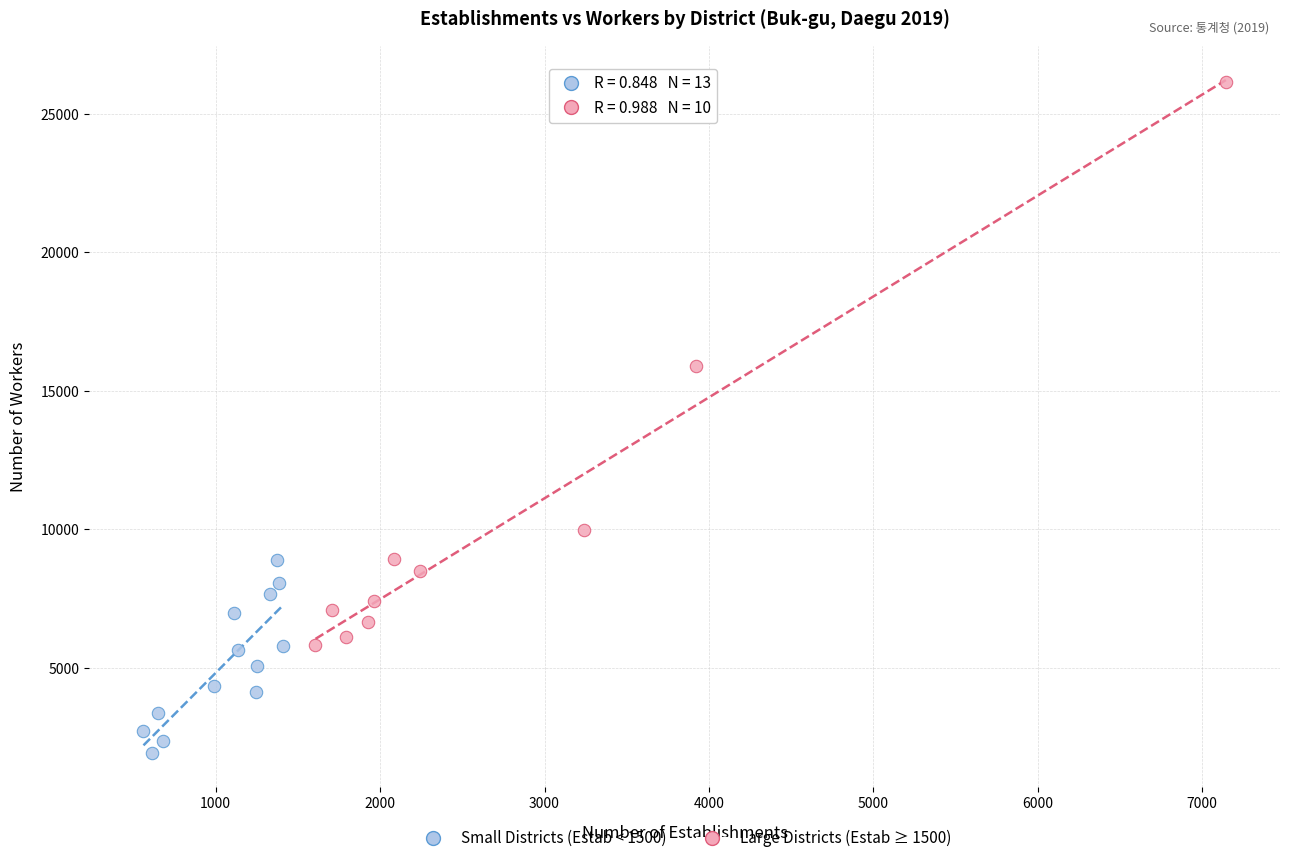

Which series reaches the minimum Y coordinate?

Small Districts (Estab < 1500)